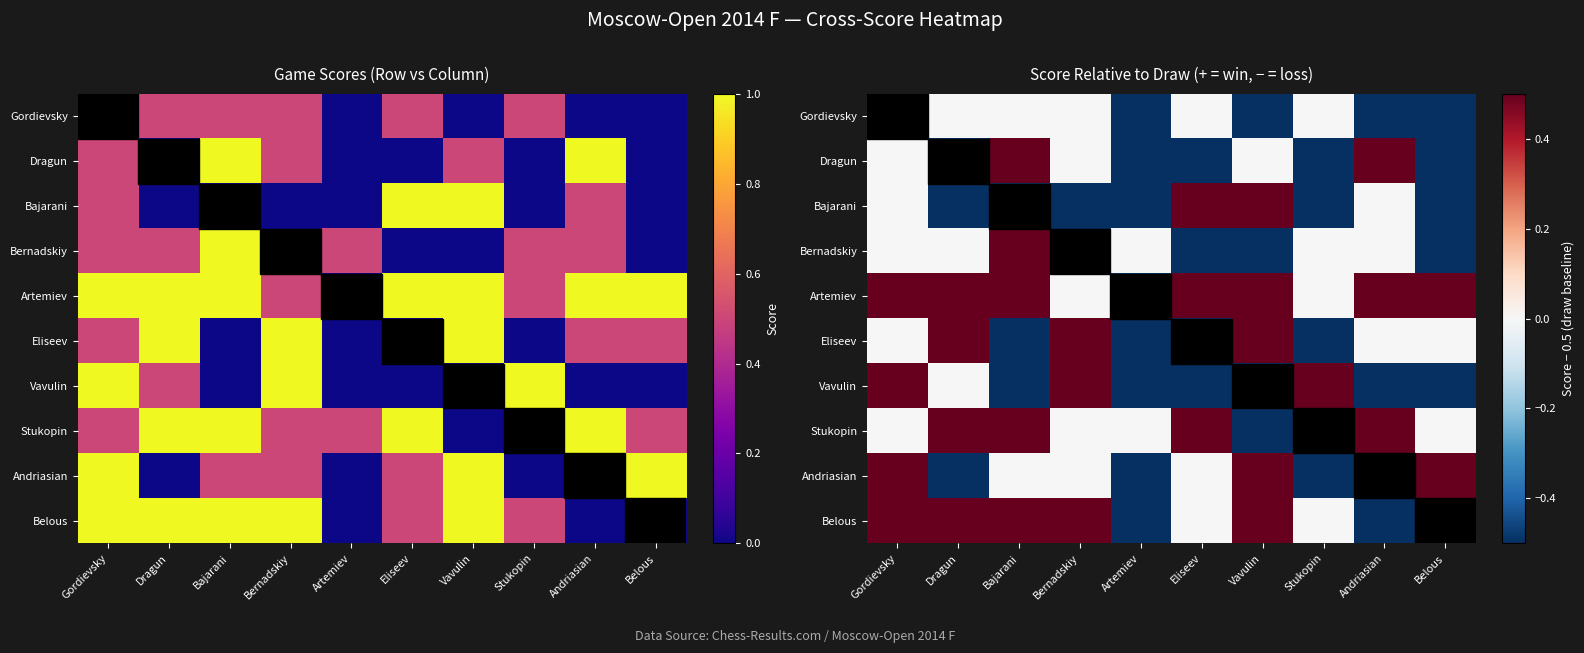

Read the Artemiev value at Belous.

0.5